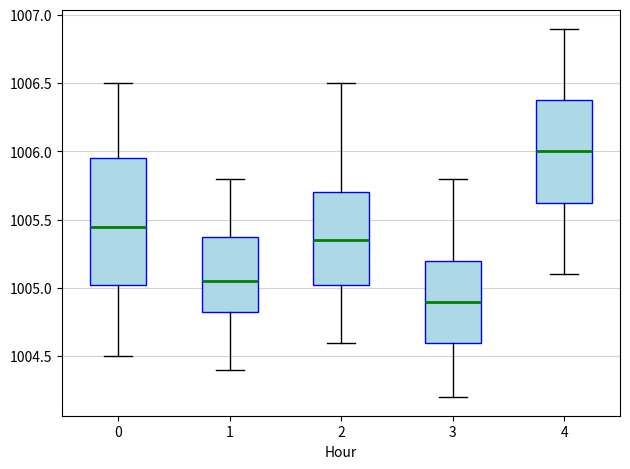

Where does the median line of the box at x = 0 sit on the y-axis? The values are not printed on the chart, so give them approximately, as read against the axis.

1005.45